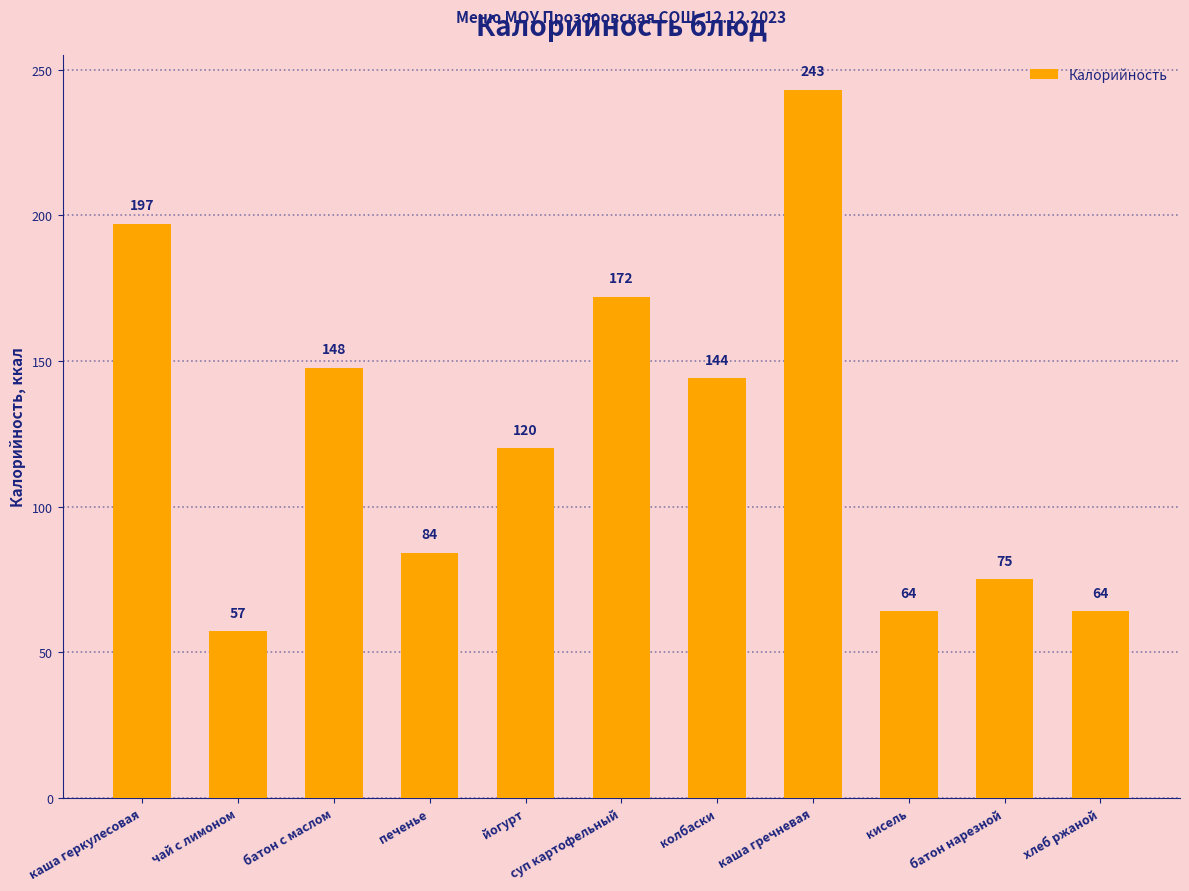

What value does the data have at чай с лимоном?

57.2